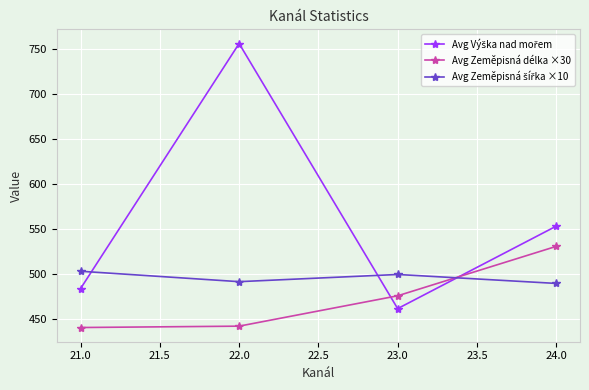

What is the label of the 3rd point from the left?

23.0